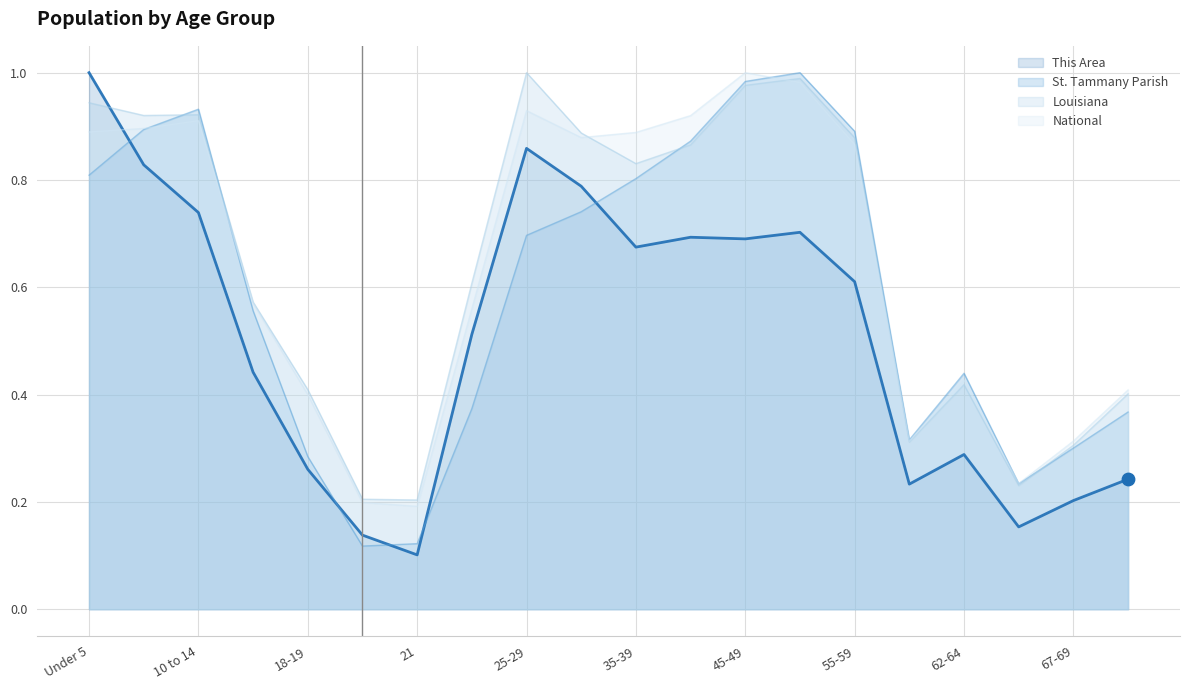

Is the value of This Area at Under 5 greater than the value of Louisiana at 5 to 9?

Yes